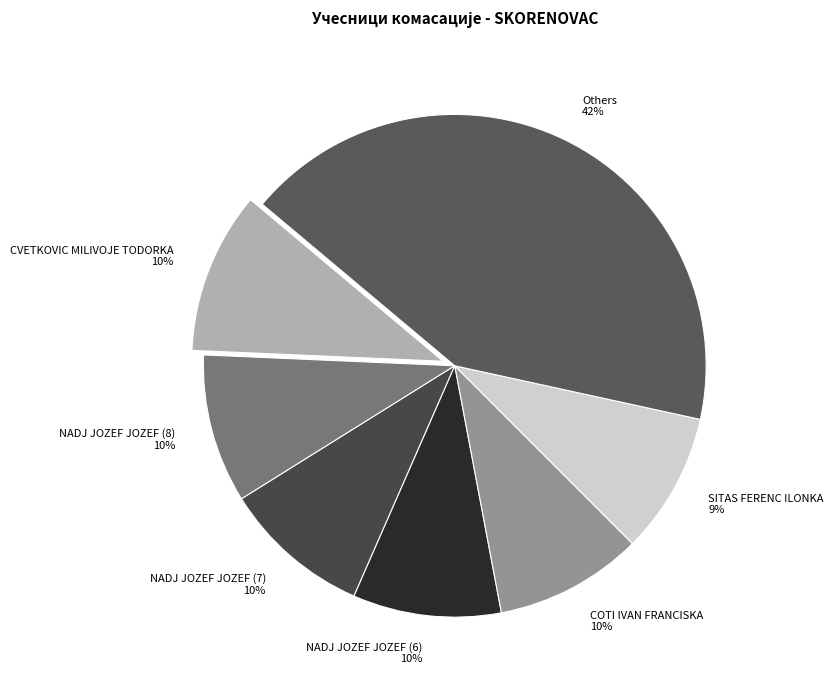

Is it true that NADJ JOZEF JOZEF (8) is 1% of the pie?

False